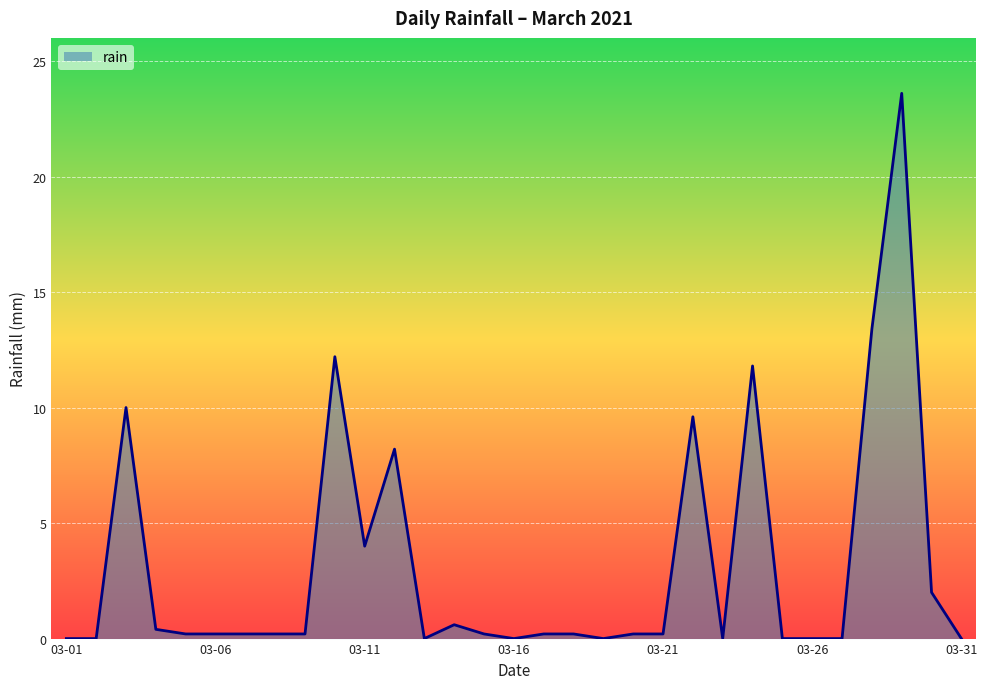

What is the maximum value shown in the chart?

23.6